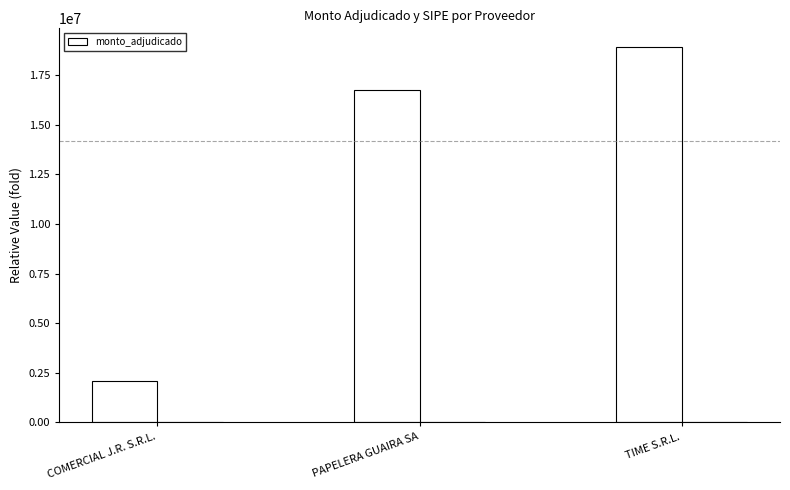

Rank the categories by value from highest to lowest.

TIME S.R.L., PAPELERA GUAIRA SA, COMERCIAL J.R. S.R.L.